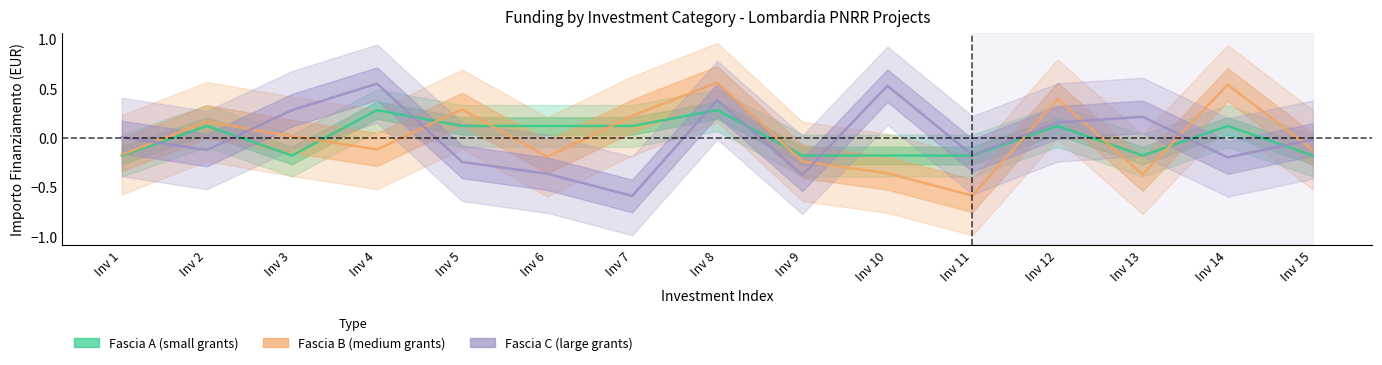

What is the maximum value shown in the chart?

0.6